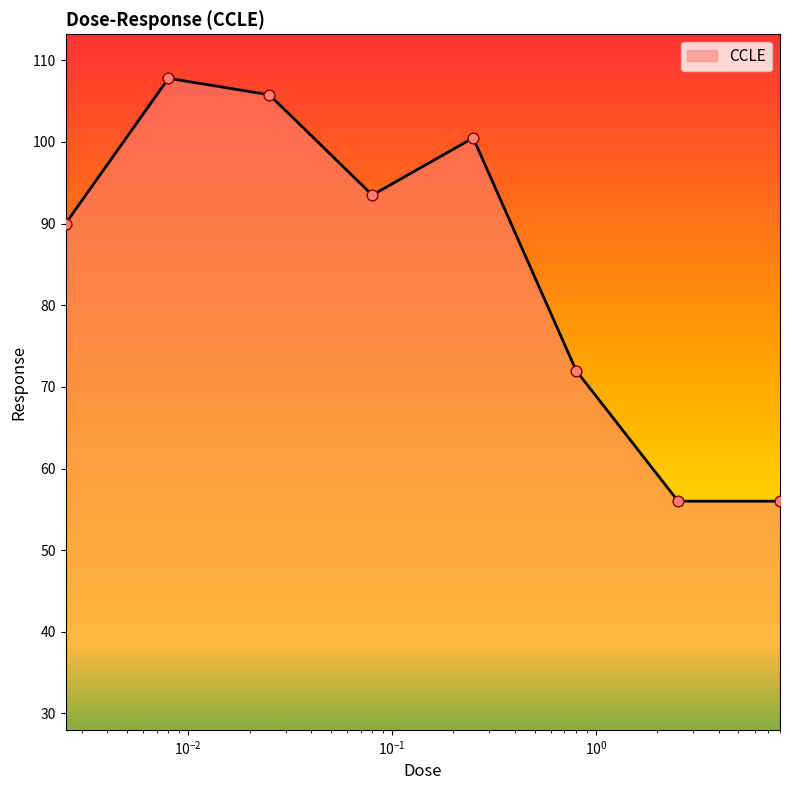

What is the average value?

85.2